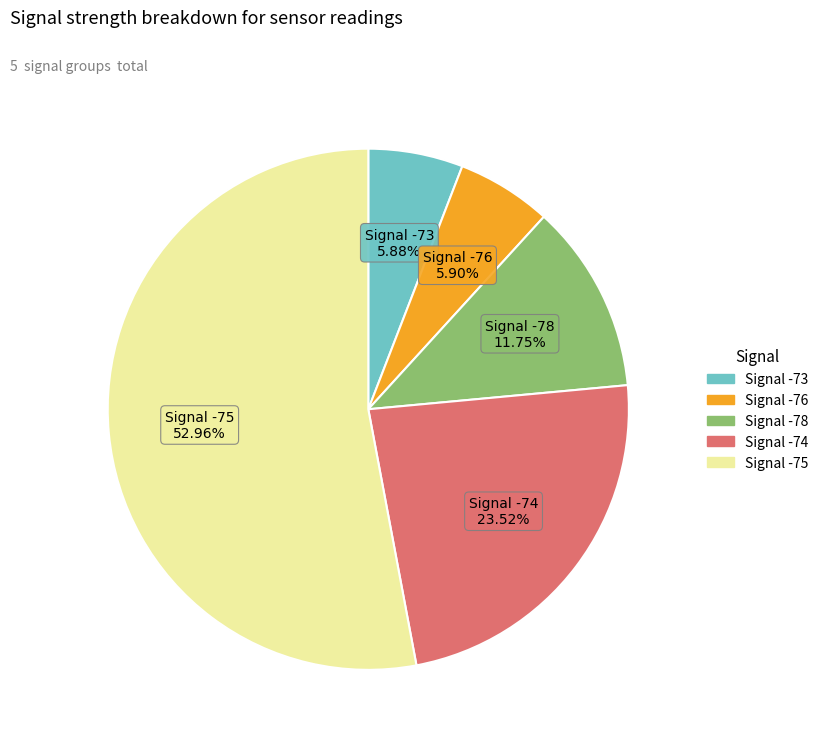

How many slices are in this pie chart?

5